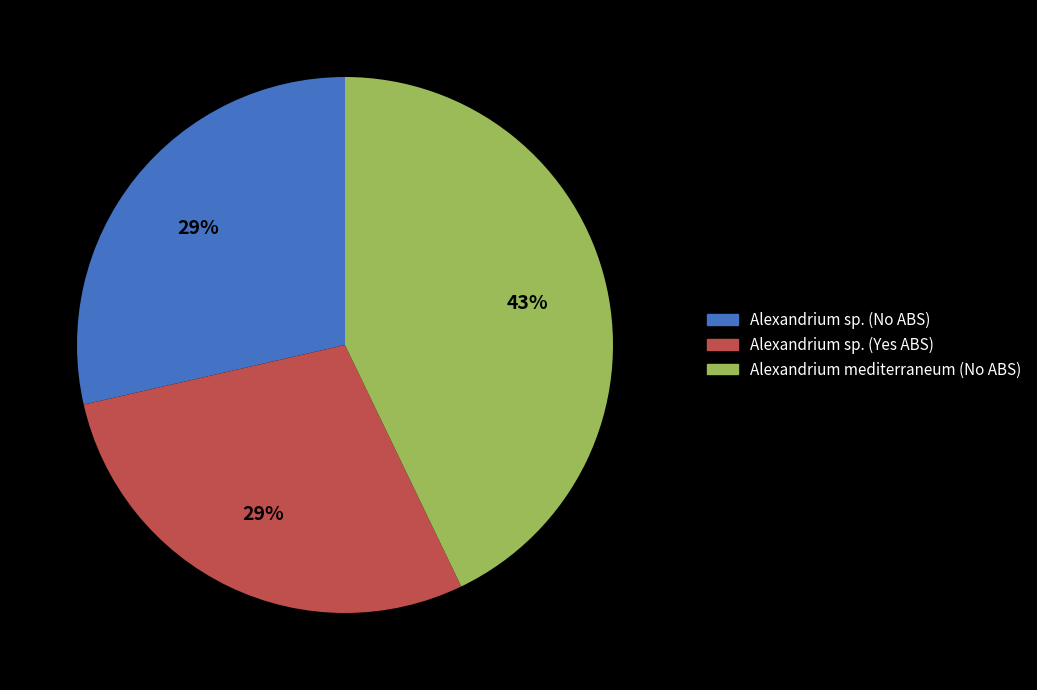

To the nearest percent, what is the difference between the largest and smallest slice percentages?

14%